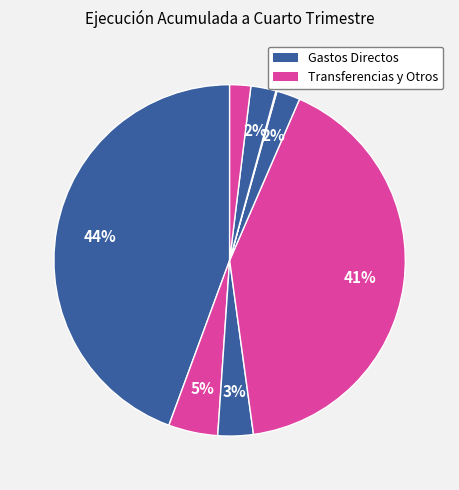

To the nearest percent, what is the average slice percentage?

12%